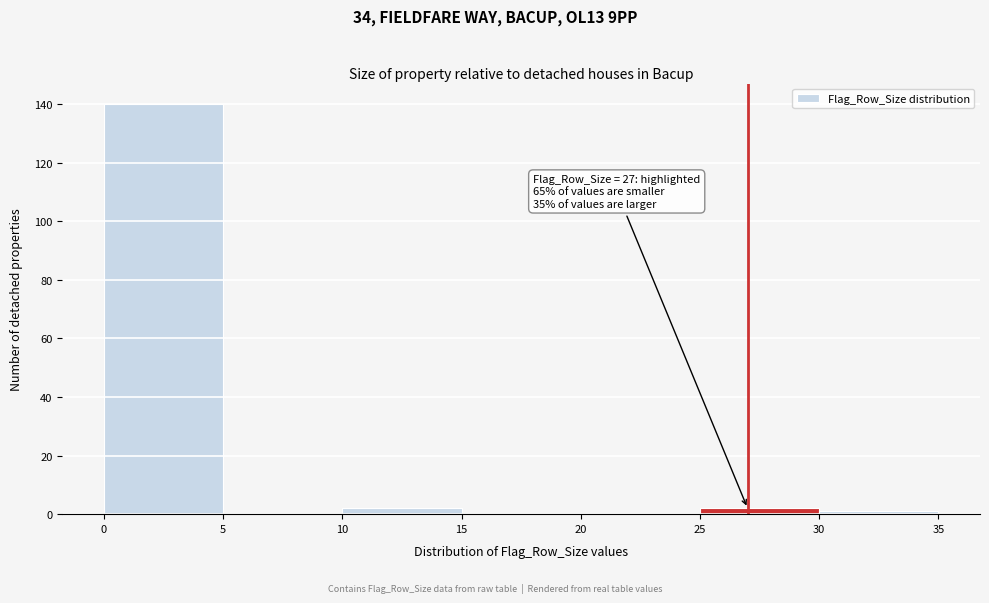

Which range on the x-axis has the tallest bar?

0 to 5